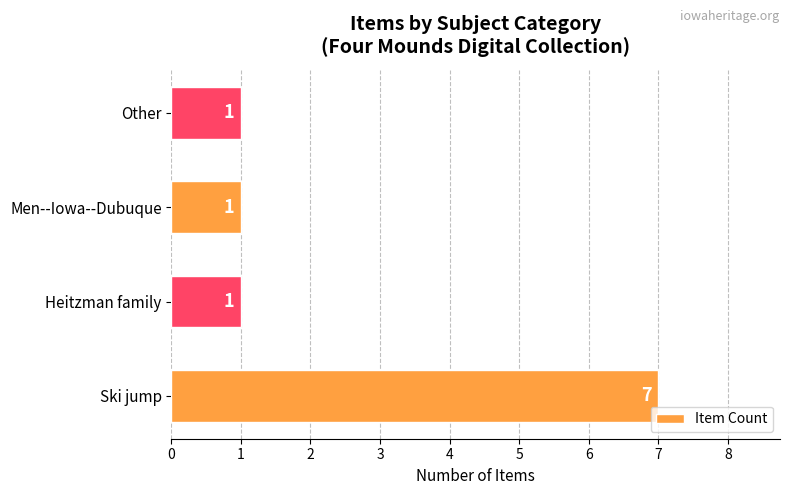

What is the smallest value displayed?

1